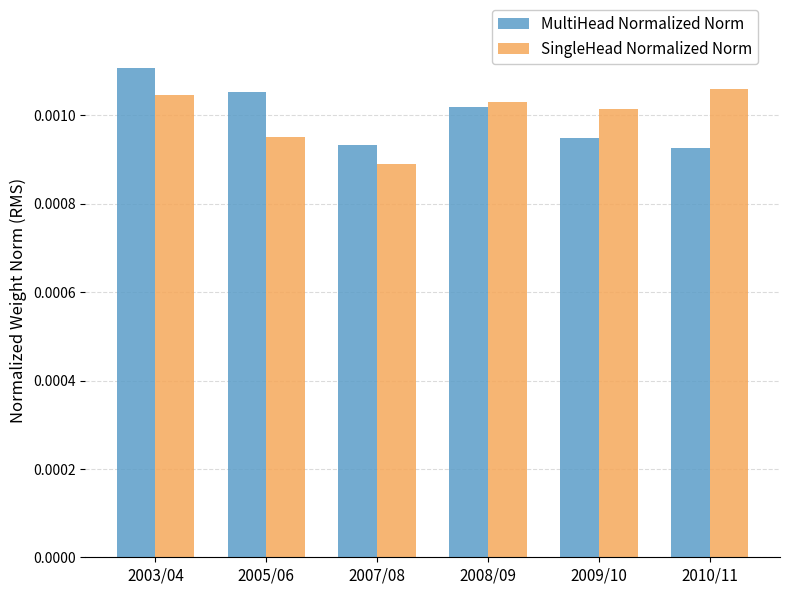

Is the value of SingleHead Normalized Norm at 2005/06 greater than the value of MultiHead Normalized Norm at 2003/04?

No